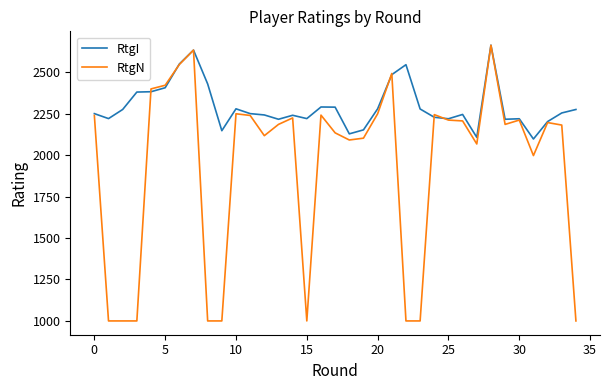

Which series has the largest total across all categories?

RtgI